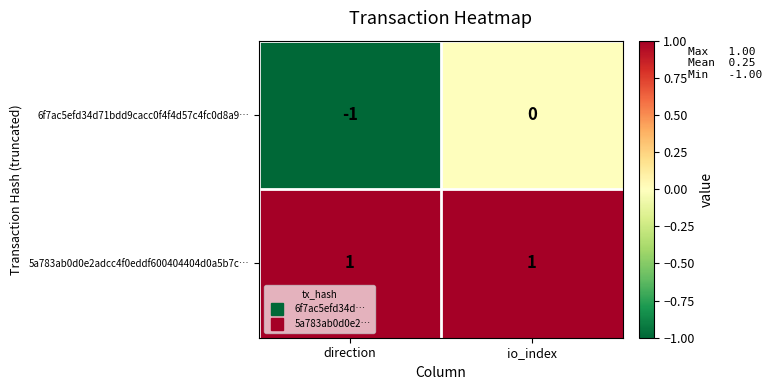

At which category does the chart reach its minimum across all series?

direction